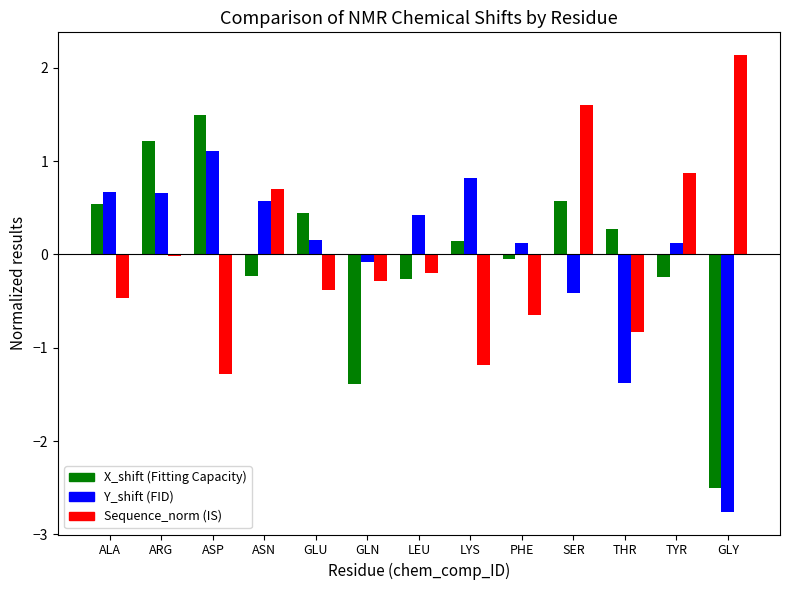

How many groups of bars are there?

13